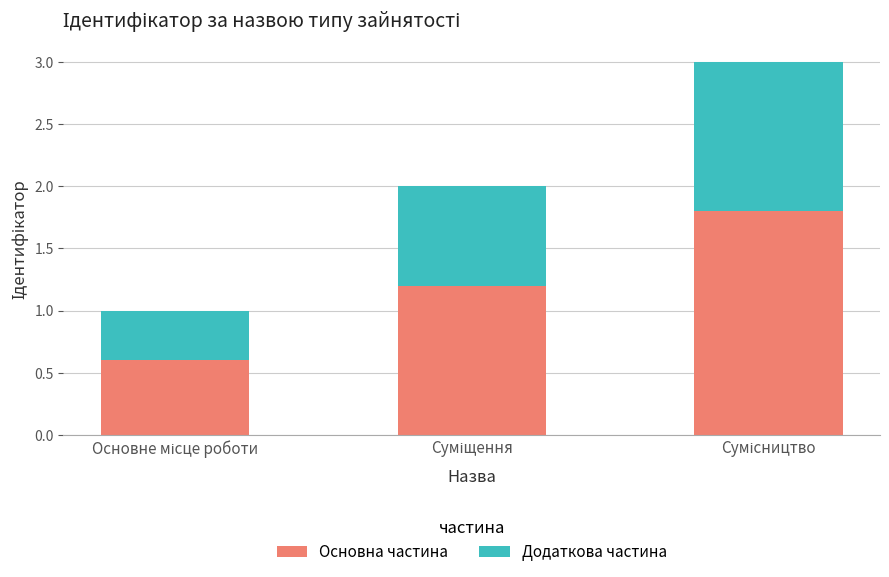

What is the maximum value for Основна частина?

1.8